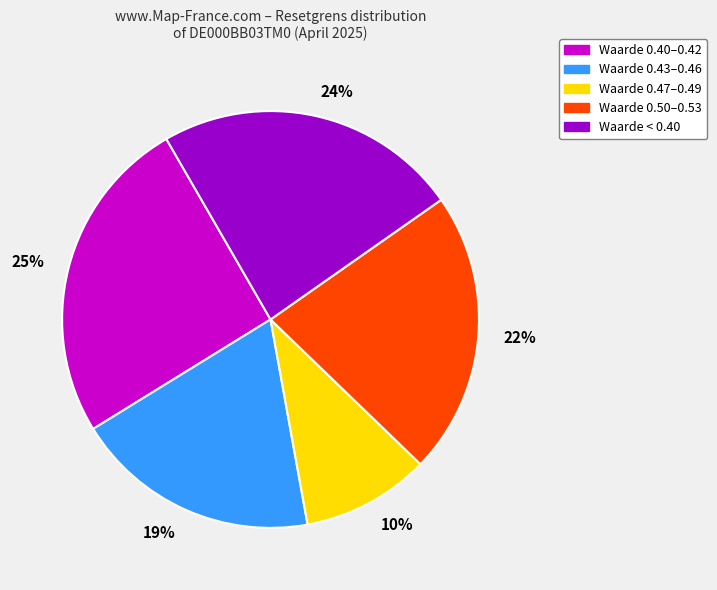

Is there a majority slice in this chart?

No